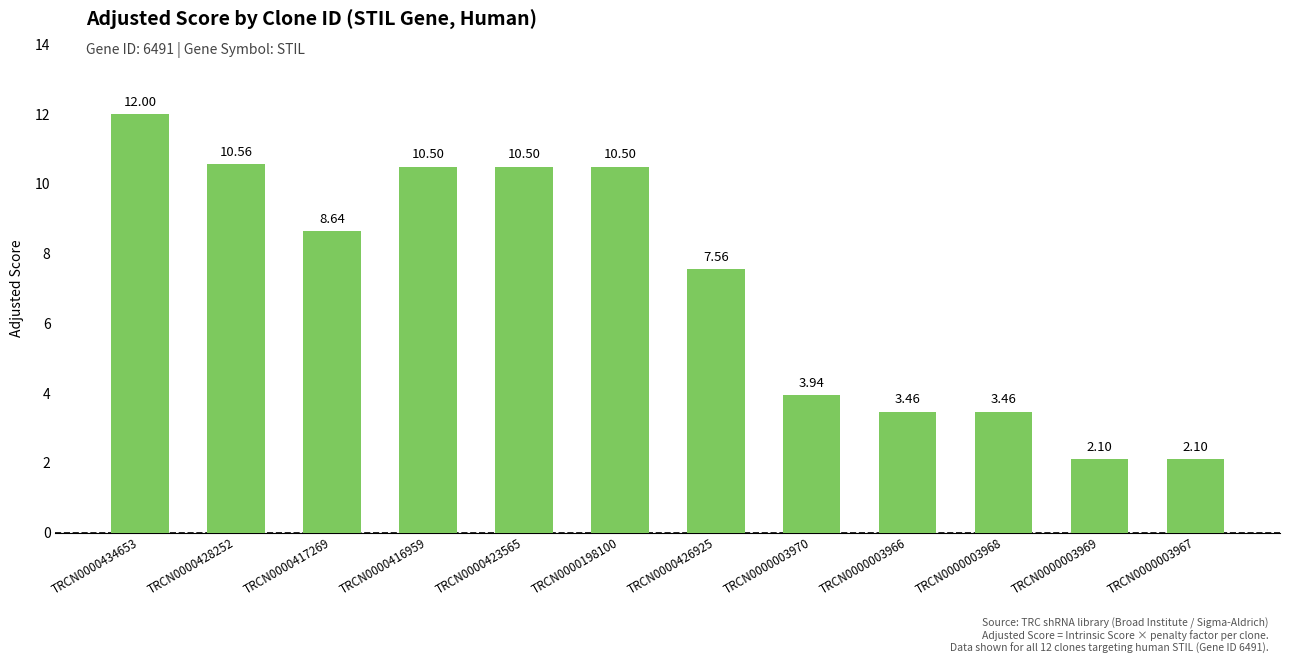

Approximately how many times larger is the value at TRCN0000003967 compared to TRCN0000416959?

0.2